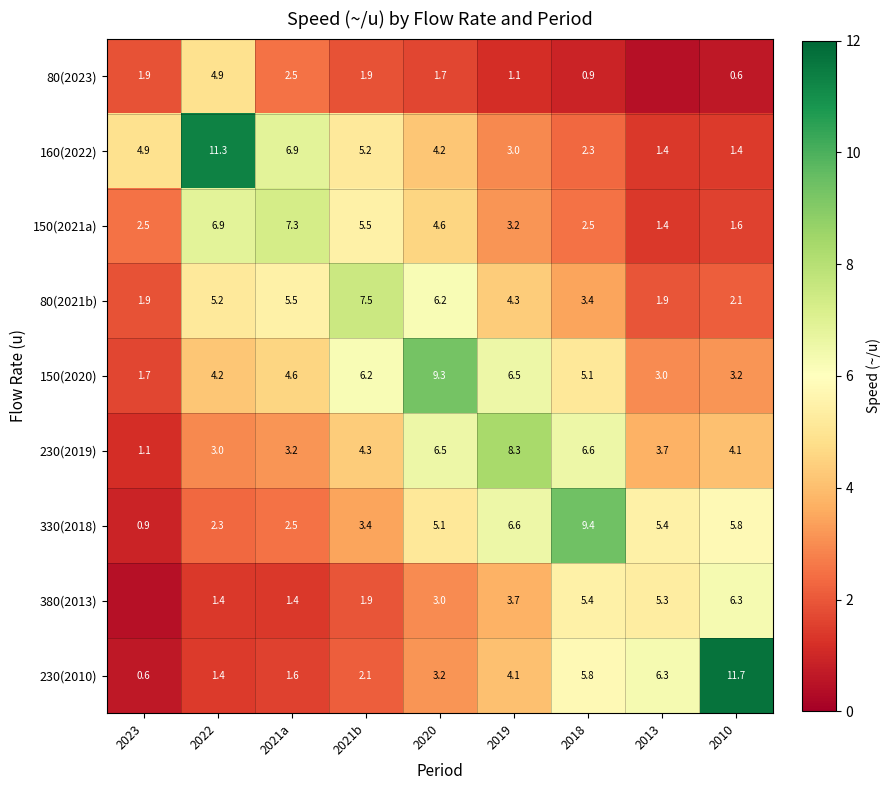

Where is 80(2023) nearest to the value 2?

2021b